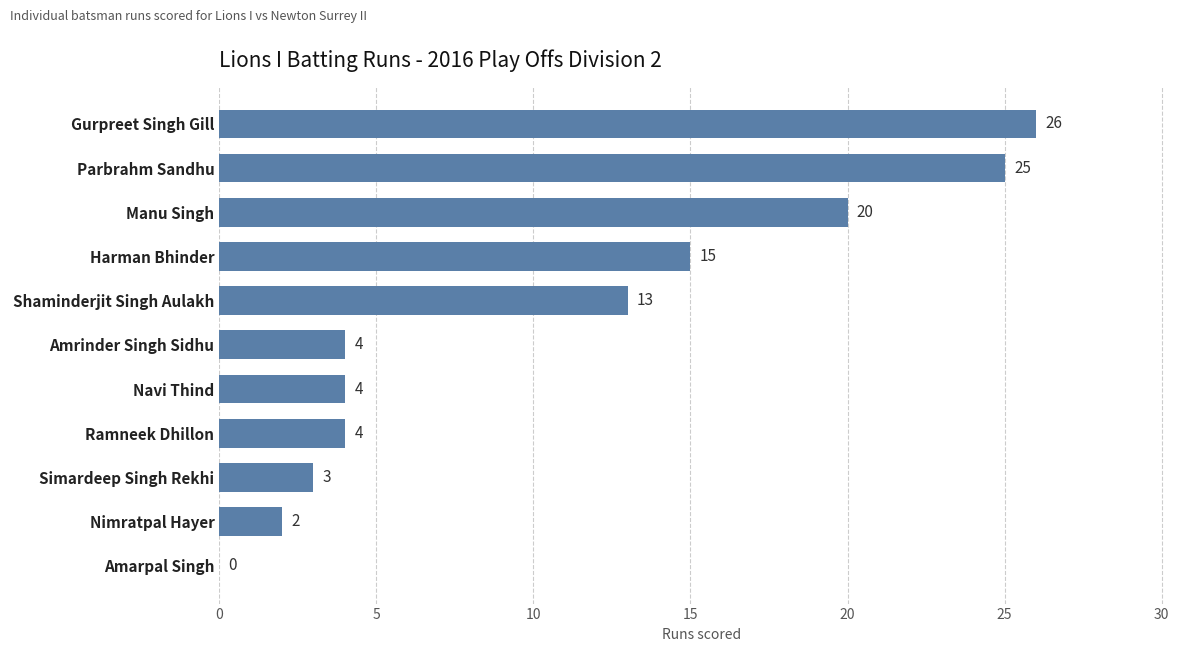

What is the greatest value displayed?

26